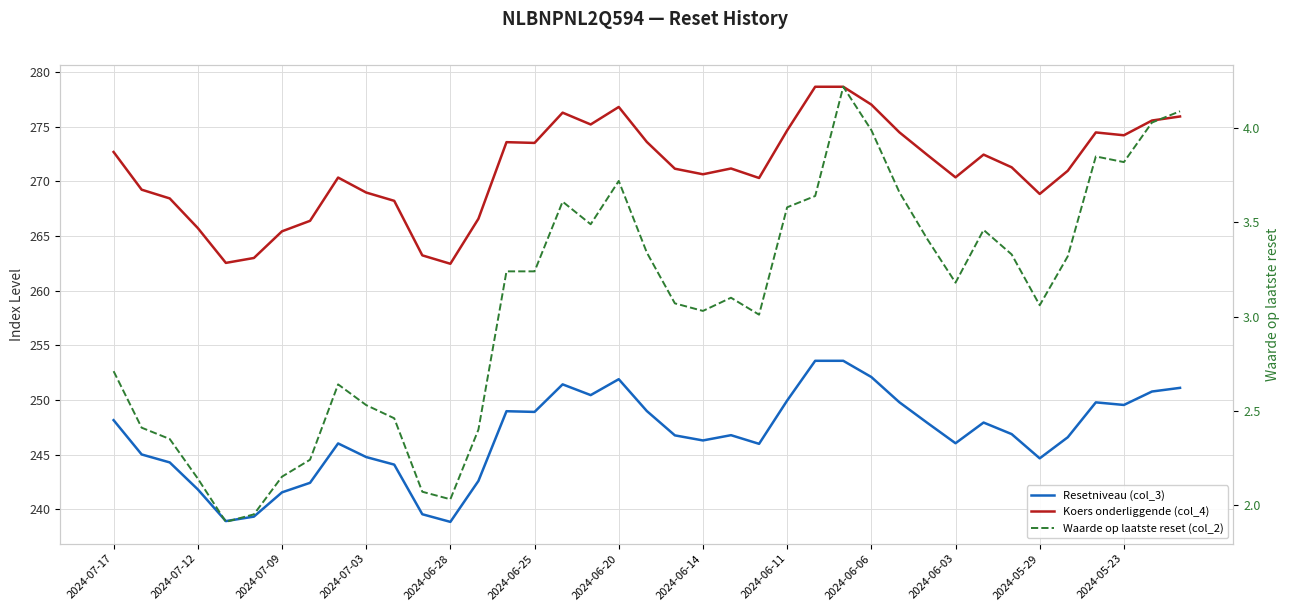

What is the sum of all Koers onderliggende (col_4) values?

10576.0